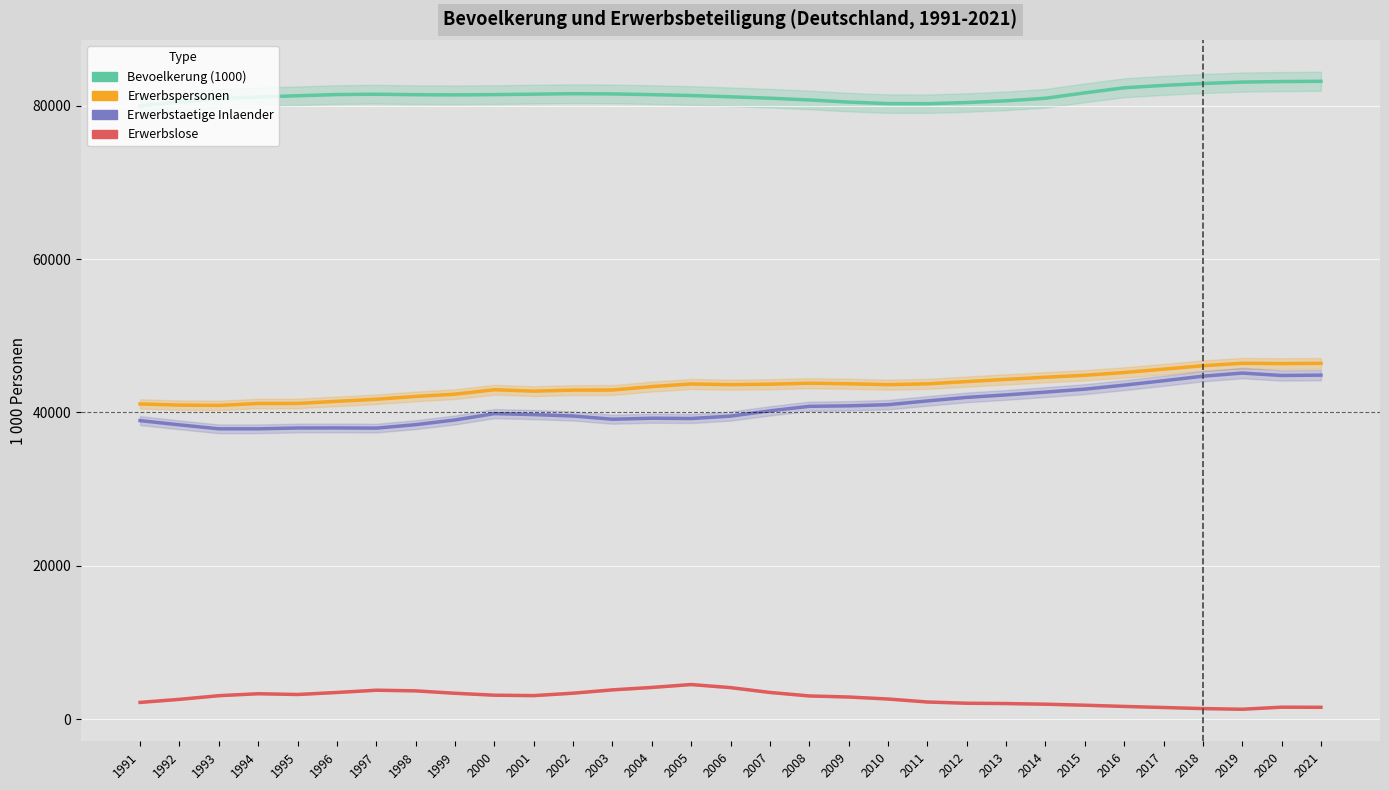

Which series has the largest range (max minus min)?

Erwerbstaetige Inlaender